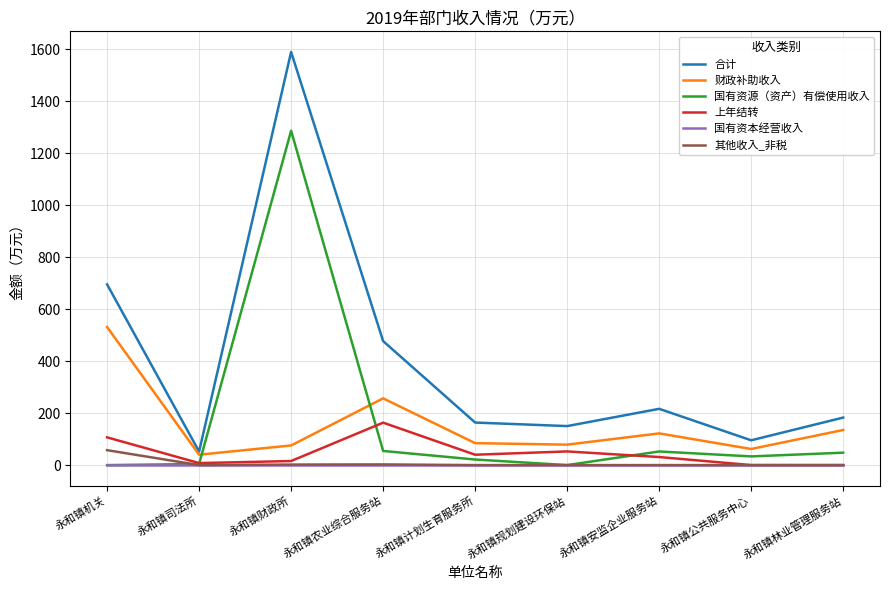

True or false: 合计 and 国有资本经营收入 cross at least once.

False